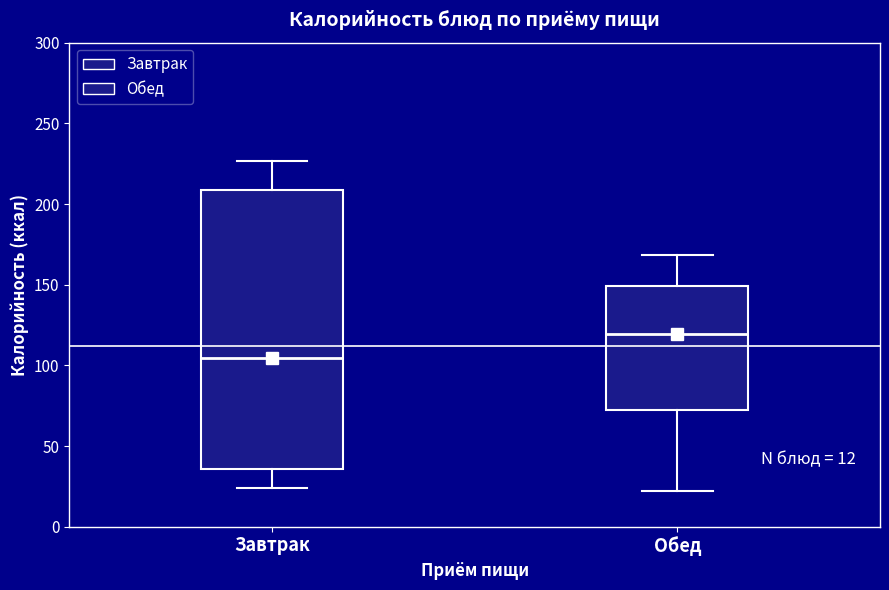

Which box is the tallest, from its lower edge to its upper edge?

Завтрак